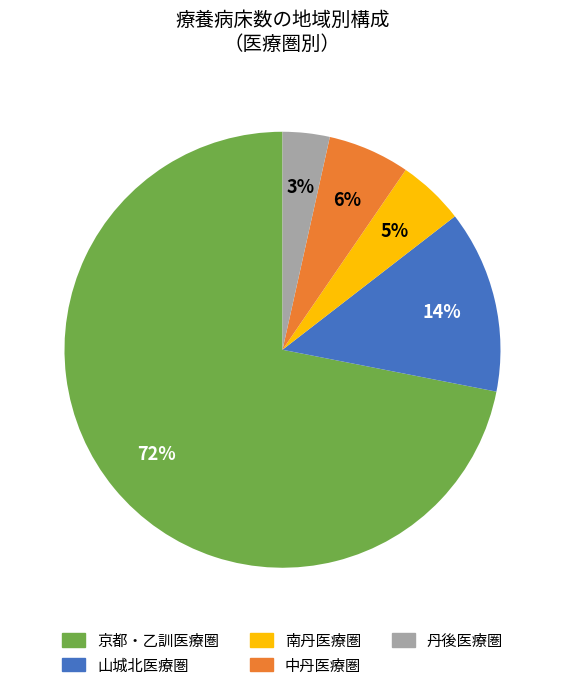

Which slice is the smallest?

丹後医療圏